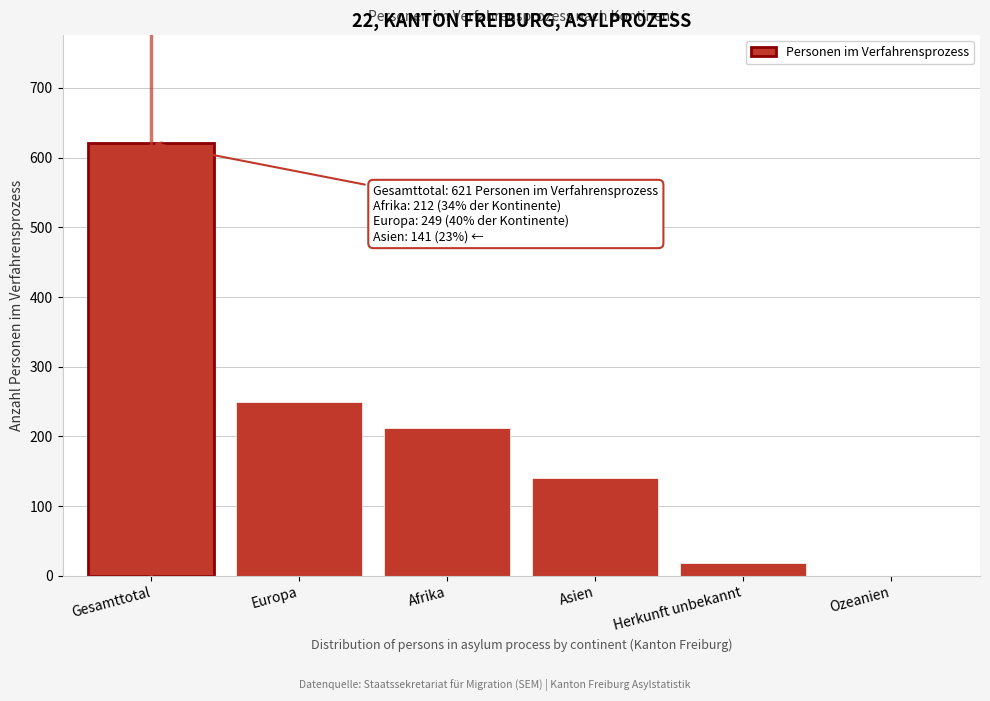

Reading right to left, what are all the values shown in this chart?

Ozeanien=0	Herkunft unbekannt=19	Asien=141	Afrika=212	Europa=249	Gesamttotal=621